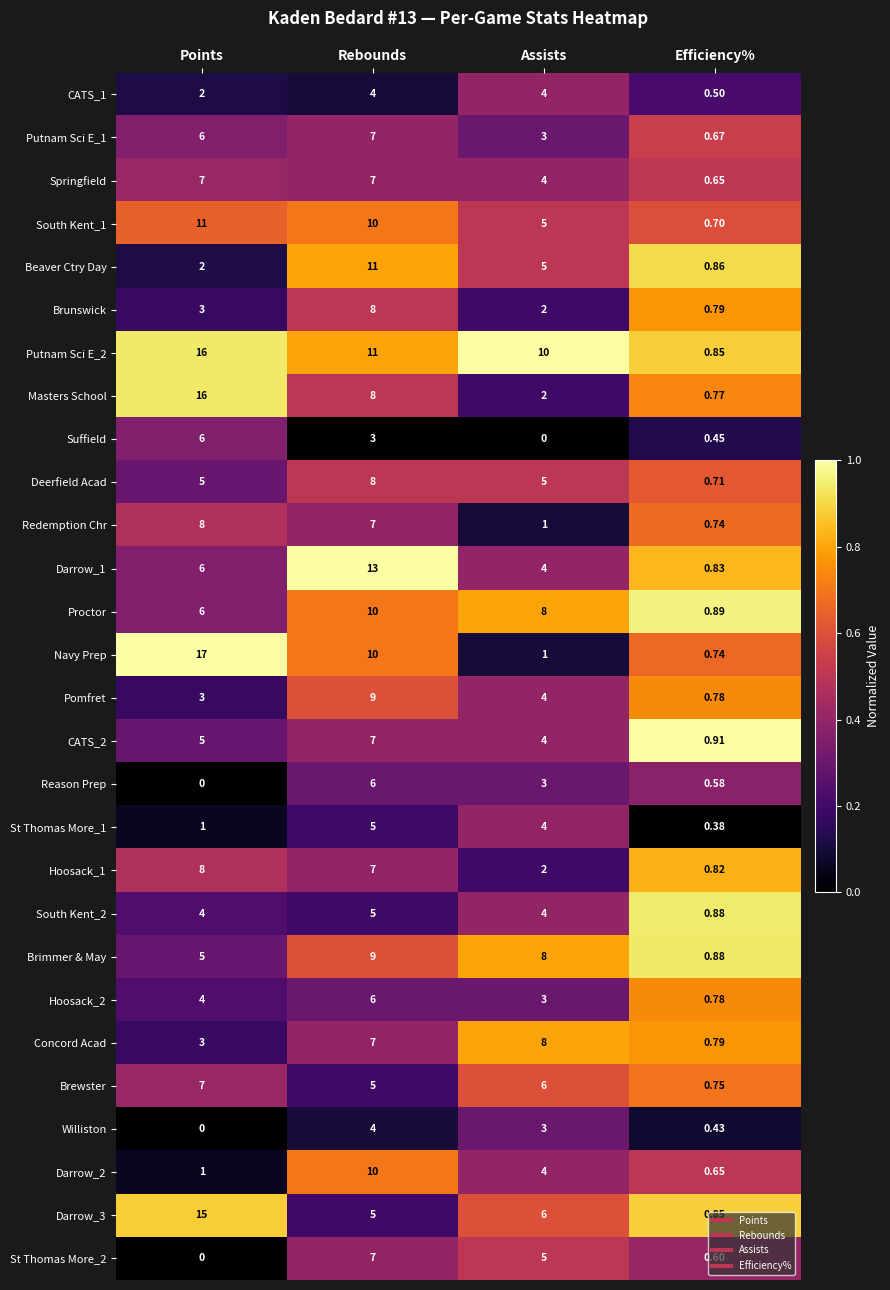

At how many categories does at least one series exceed 0?

4